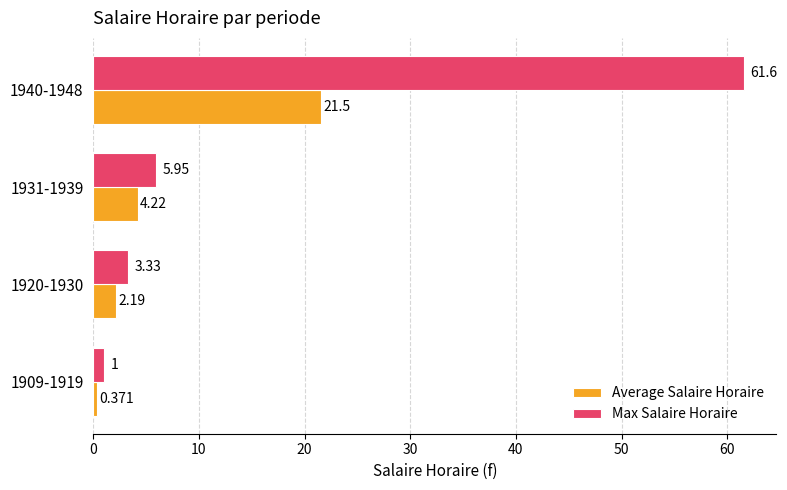

What is the lowest value of the Max Salaire Horaire series?

1.0